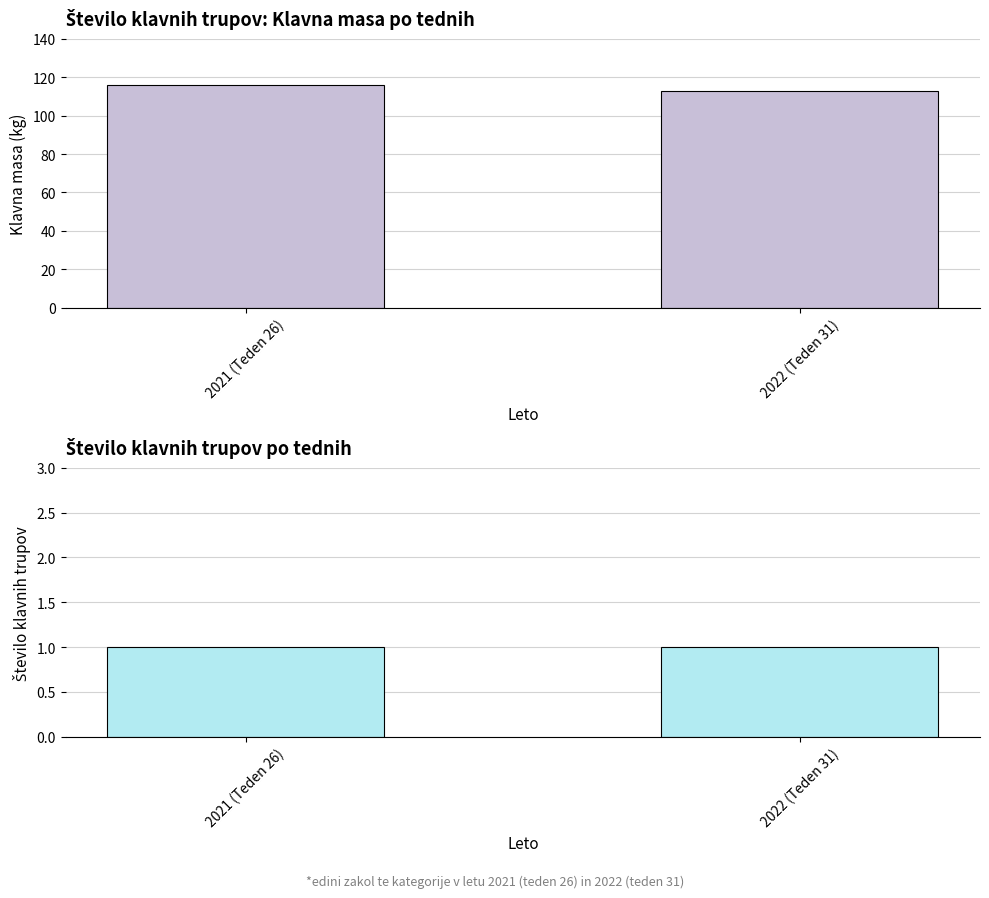

What is the label of the 2nd bar from the right?

2021 (Teden 26)